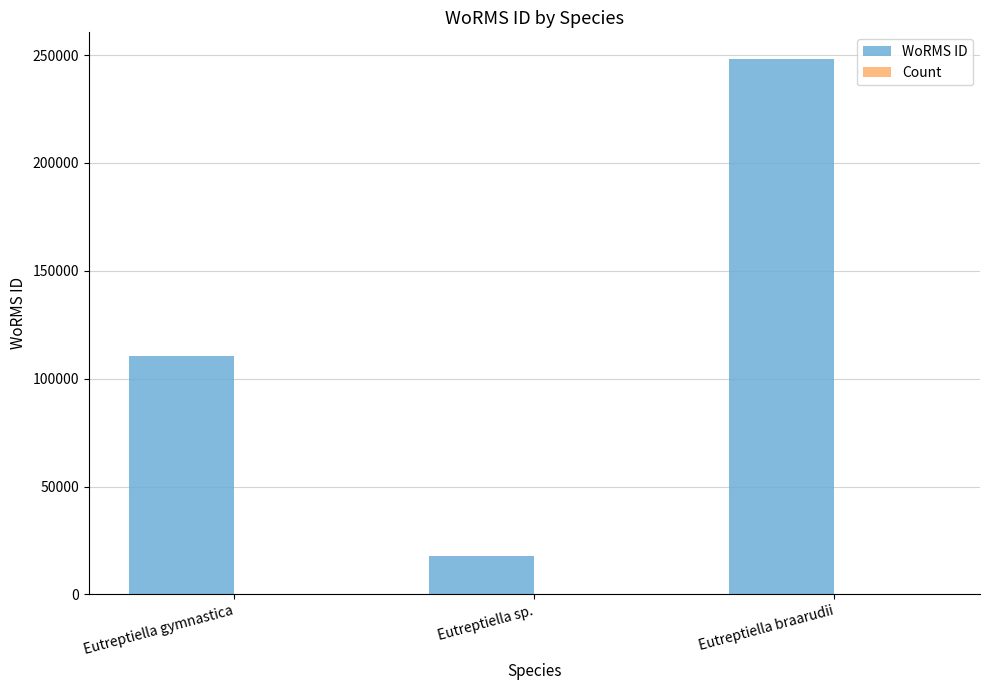

Is it true that WoRMS ID equals 17657 at Eutreptiella sp.?

True